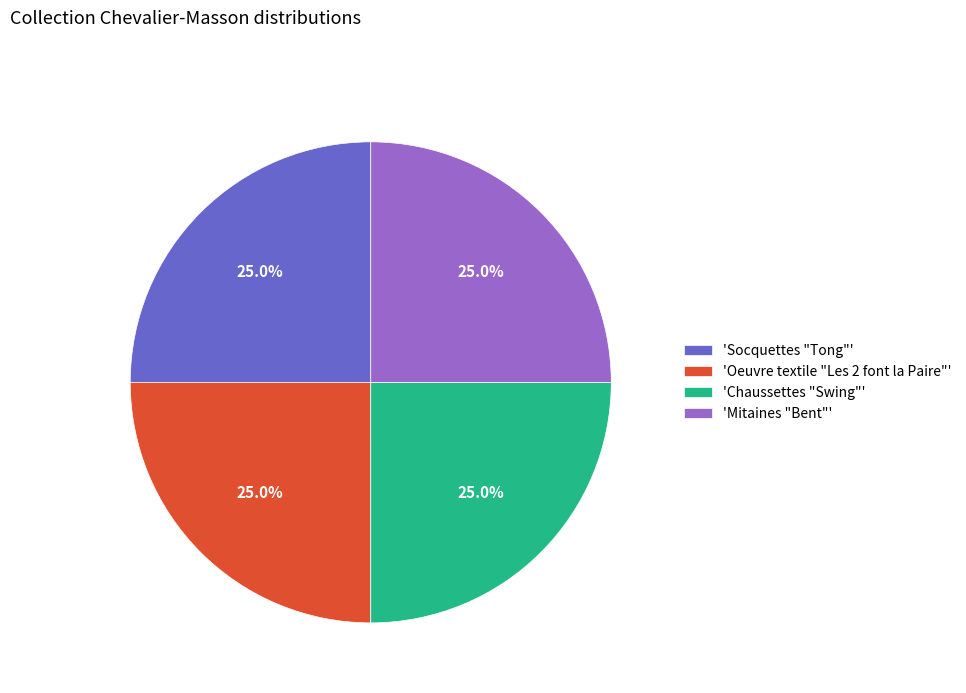

Does 'Mitaines "Bent"' account for over 50% of the chart?

No